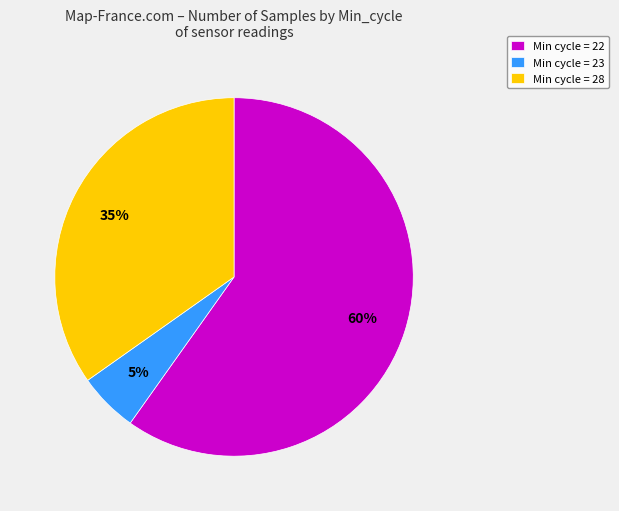

What is the largest slice in the pie chart?

Min cycle = 22